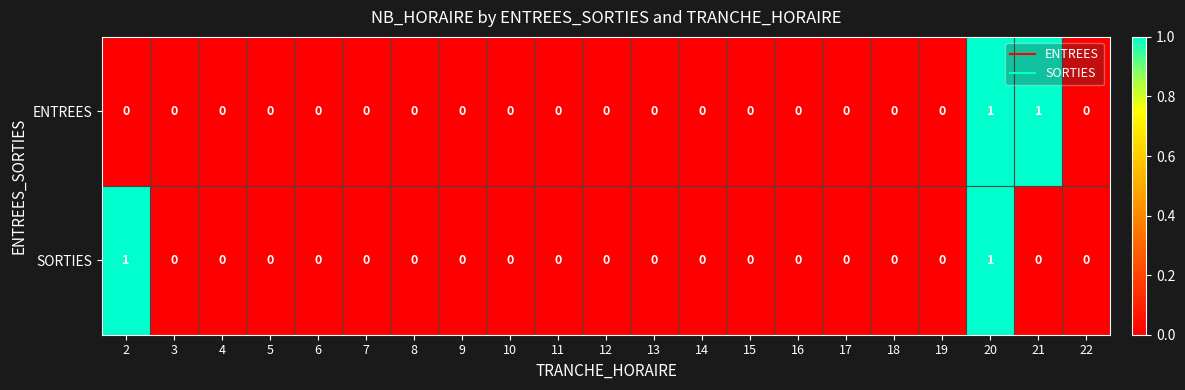

How many SORTIES values are between 0 and 1?

21